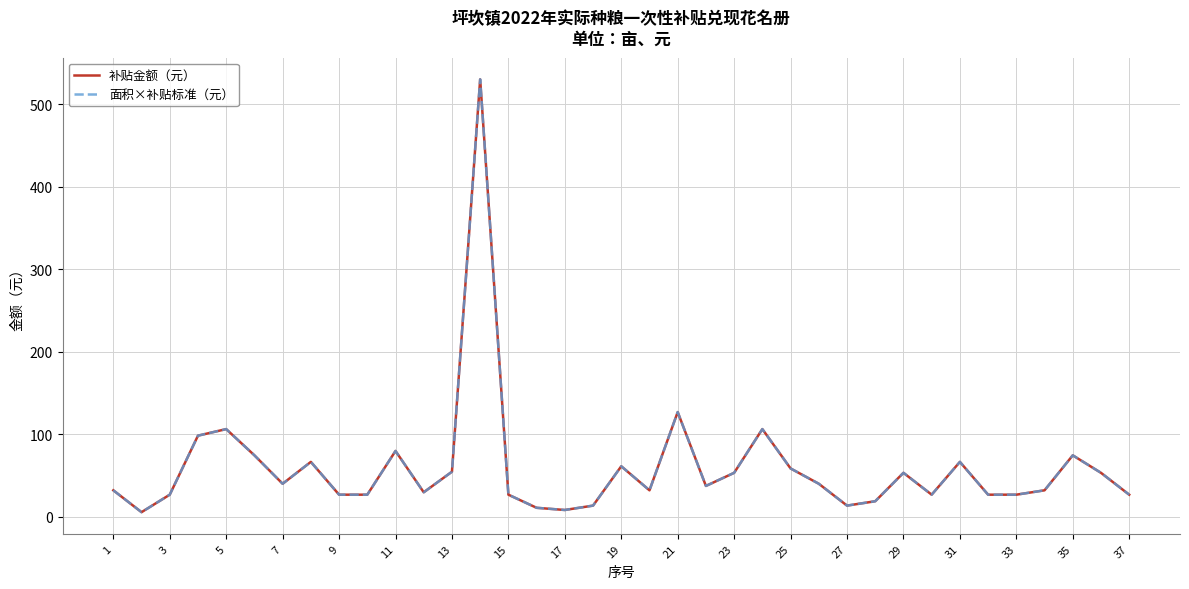

What is the highest value of the 面积×补贴标准（元） series?

530.0